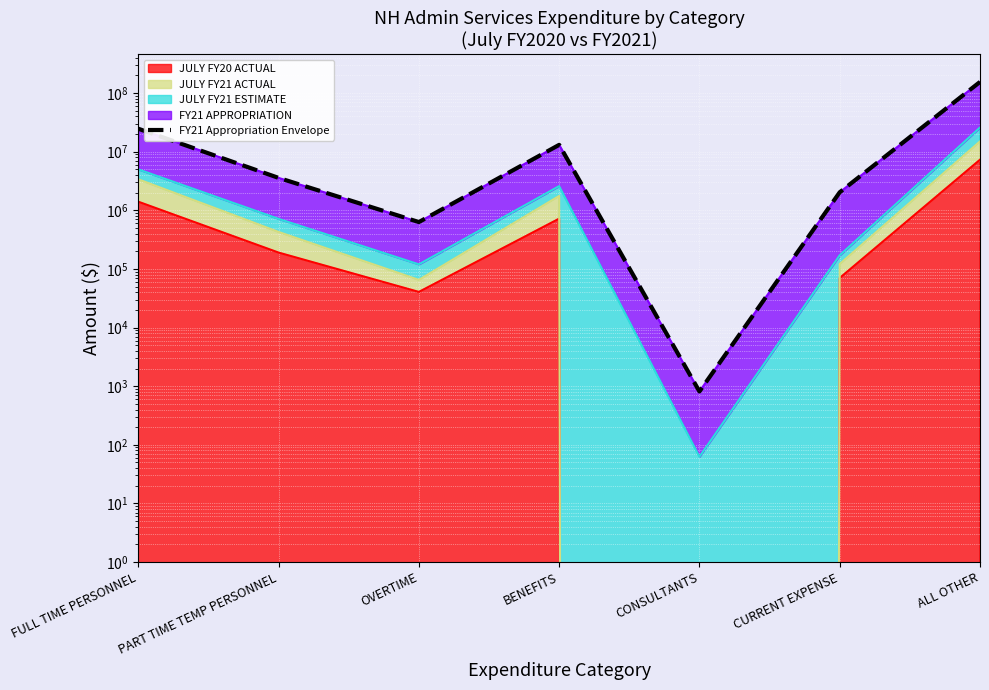

What is the maximum value shown in the chart?

155077340.0